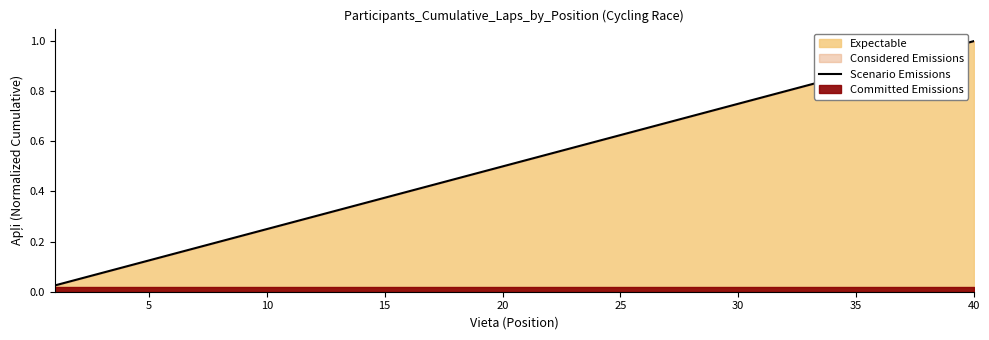

True or false: the data has more than 2 interior local peaks.

False